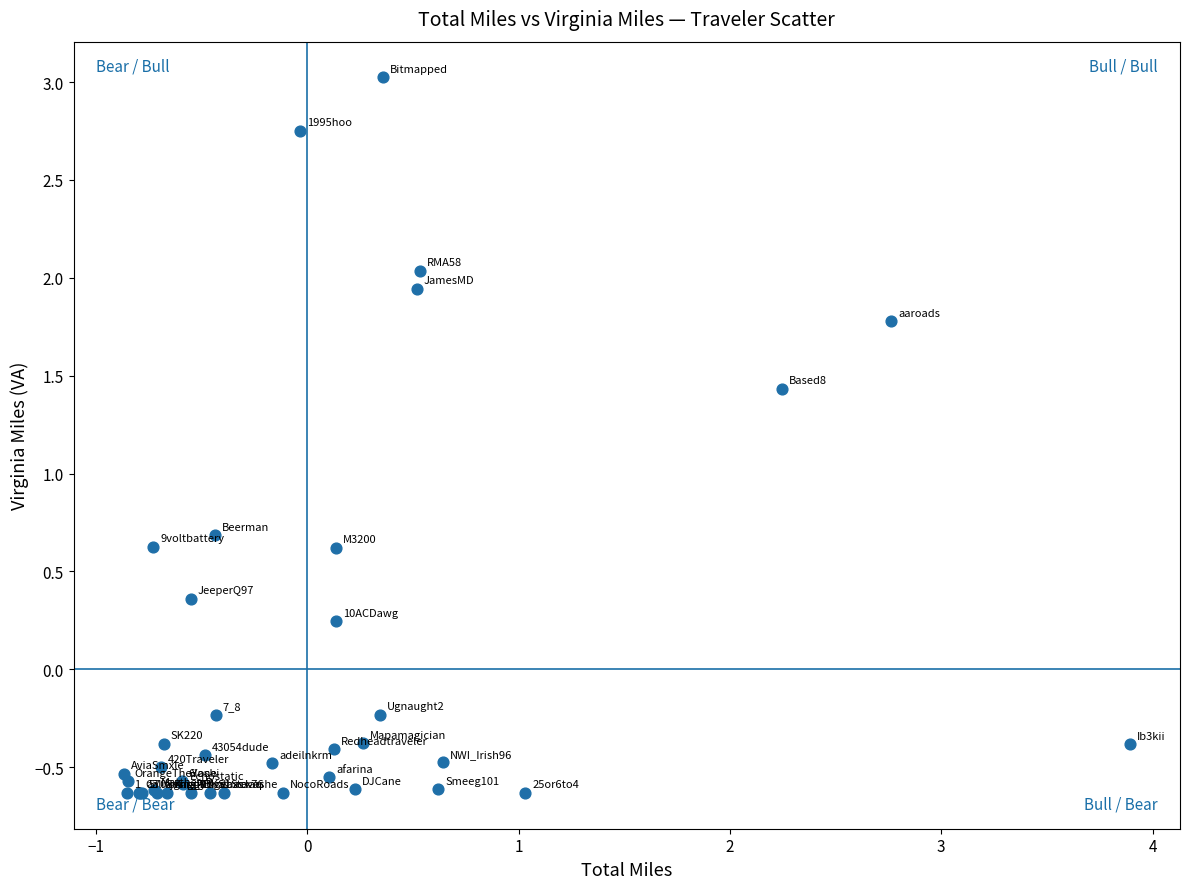

What Y value in the scatter plot is closest to 1?

0.7